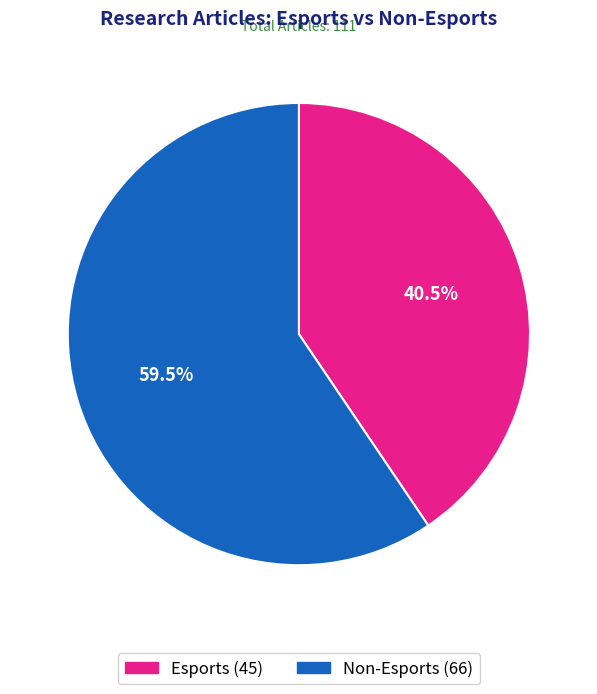

Between Non-Esports and Esports, which is larger?

Non-Esports